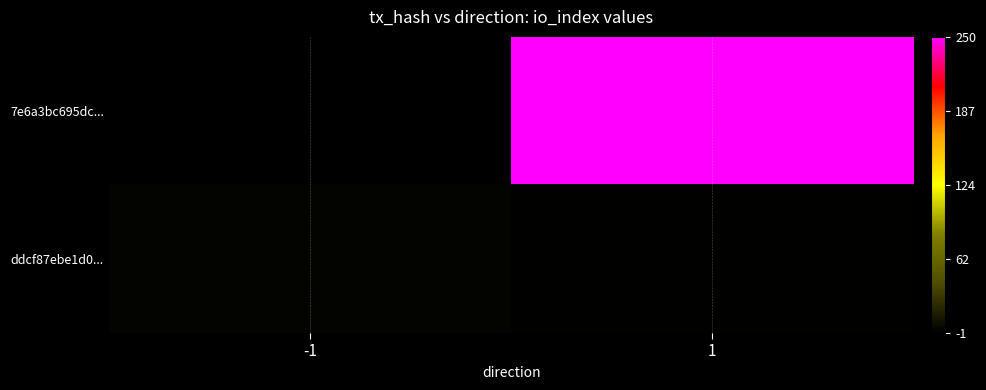

Rank the series by their maximum value, from lowest to highest.

ddcf87ebe1d0..., 7e6a3bc695dc...